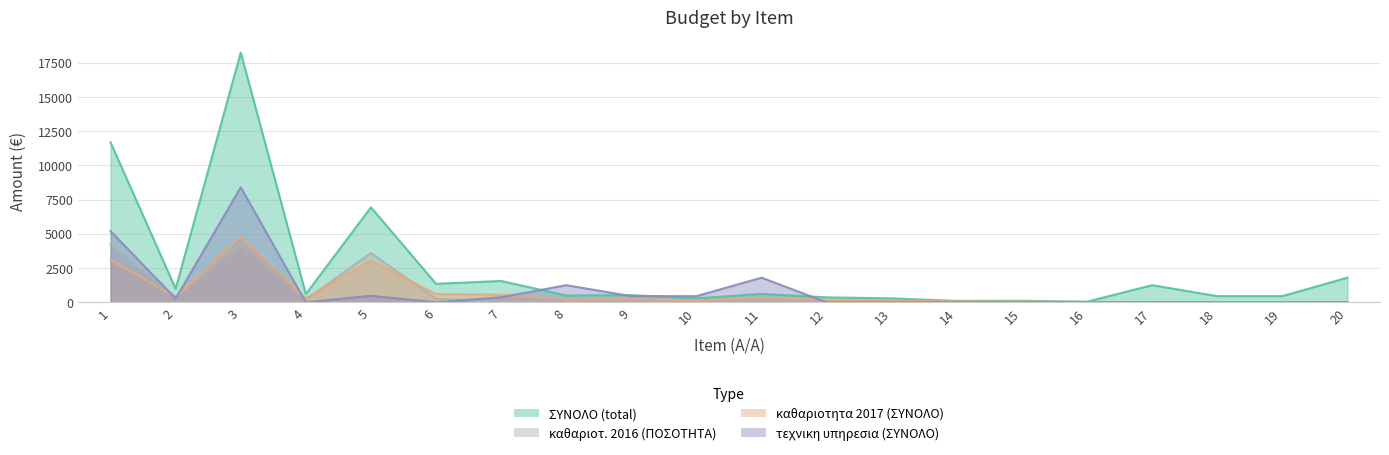

True or false: ΣΥΝΟΛΟ (total) and καθαριοτ. 2016 (ΠΟΣΟΤΗΤΑ) cross at least once.

False